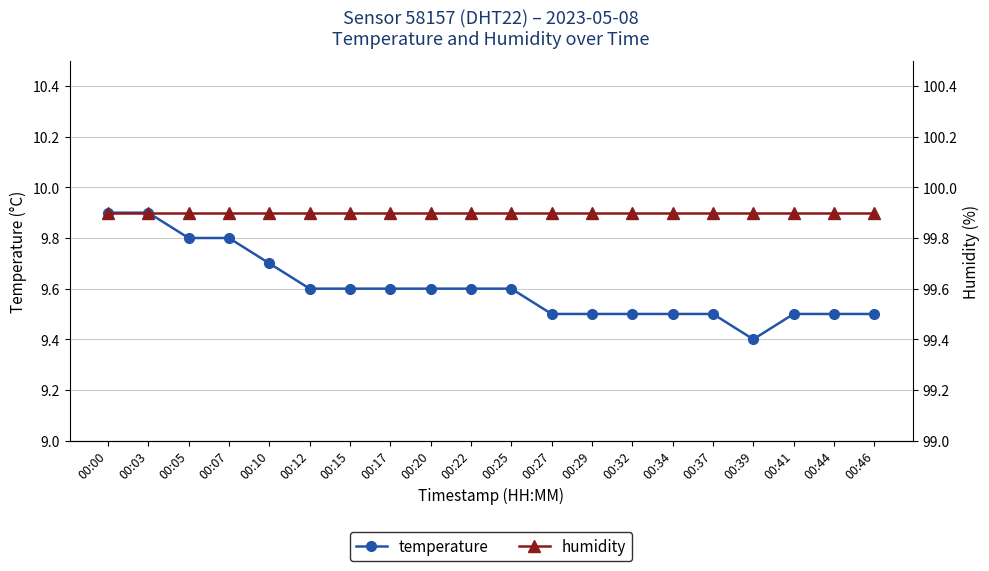

Reading left to right, list all the values displayed in this chart.

temperature: 9.9	9.9	9.8	9.8	9.7	9.6	9.6	9.6	9.6	9.6	9.6	9.5	9.5	9.5	9.5	9.5	9.4	9.5	9.5	9.5
humidity: 99.9	99.9	99.9	99.9	99.9	99.9	99.9	99.9	99.9	99.9	99.9	99.9	99.9	99.9	99.9	99.9	99.9	99.9	99.9	99.9